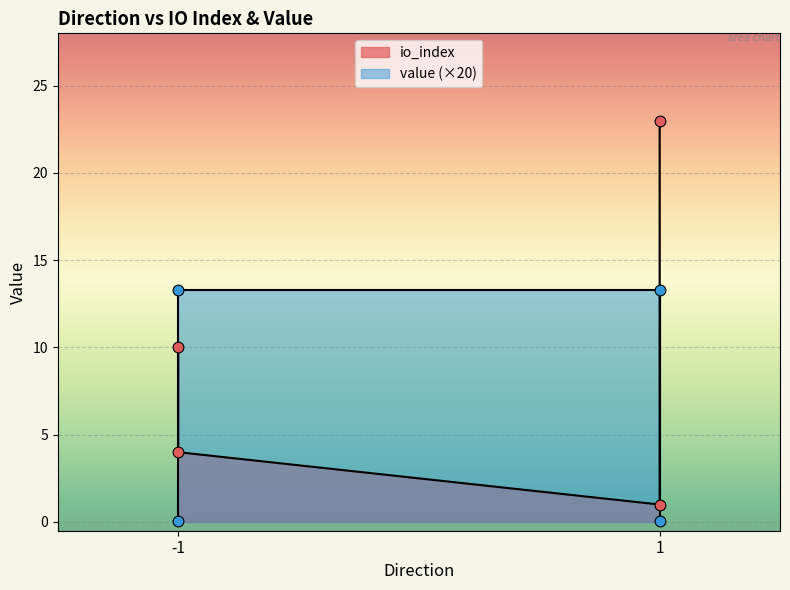

Which series has the largest total across all categories?

io_index